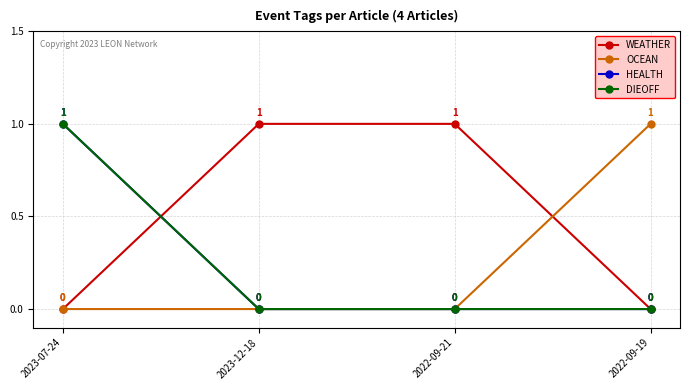

Is this an area chart (filled region under the line)?

No